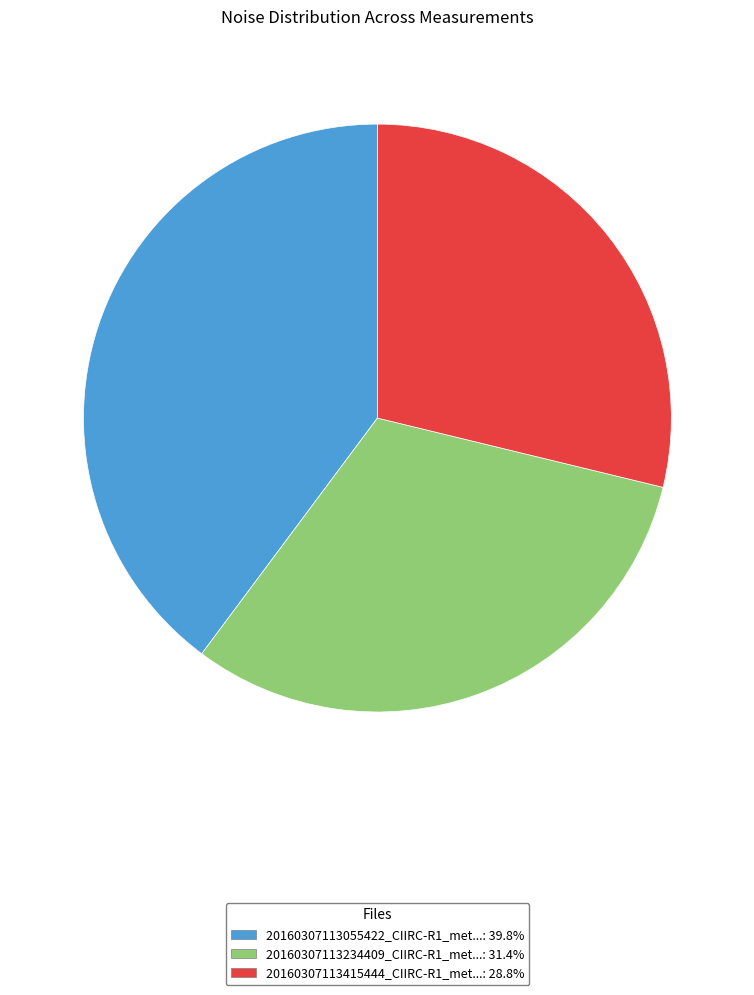

Is there a majority slice in this chart?

No